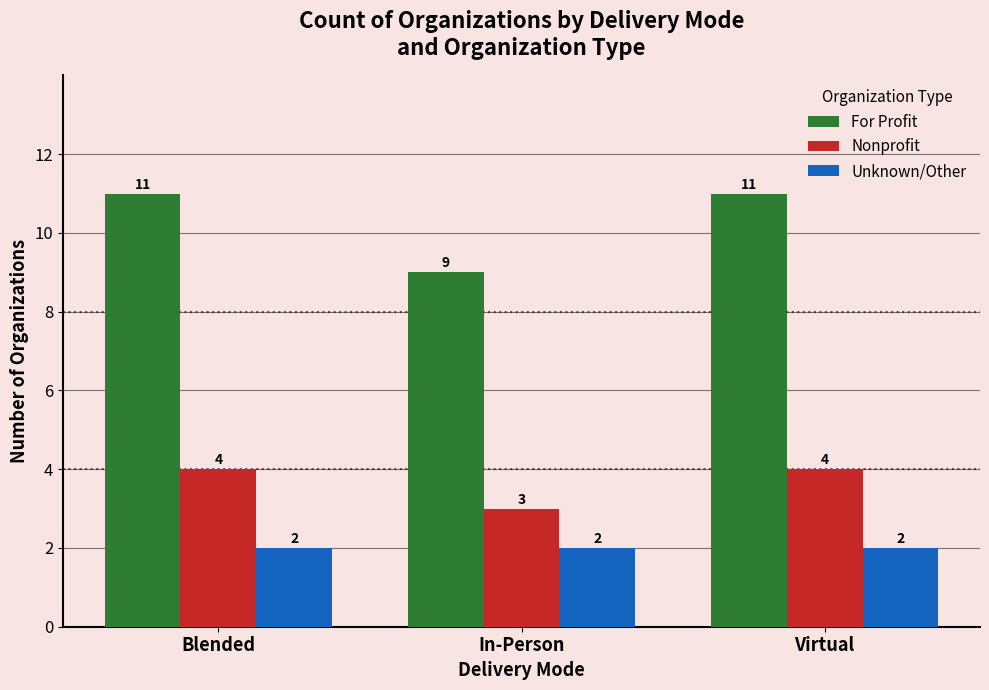

What is the difference between the Nonprofit values at In-Person and Virtual?

1